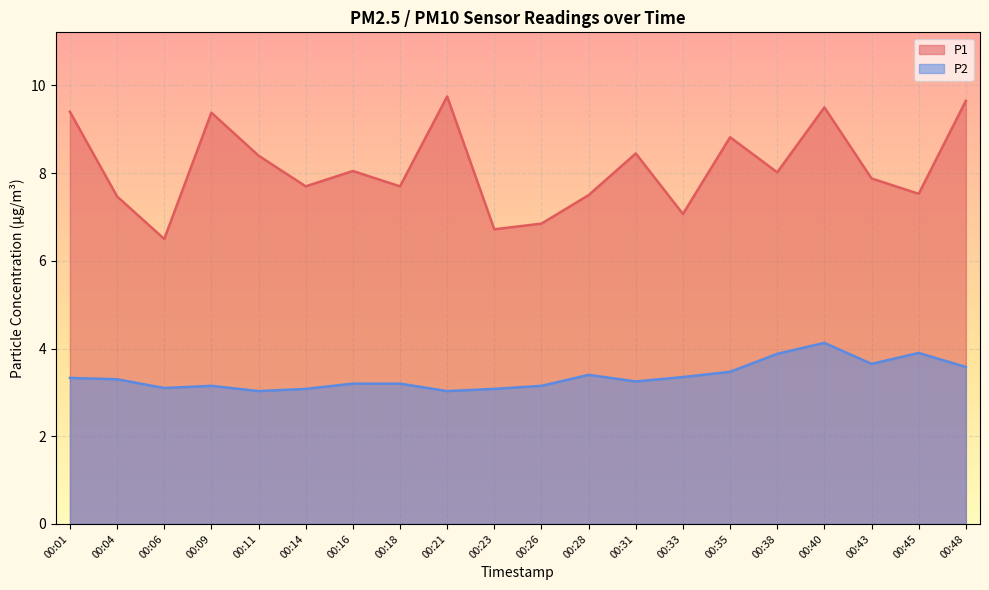

Reading left to right, what are all the values shown in this chart?

P1: 00:01=9.4	00:04=7.5	00:06=6.5	00:09=9.4	00:11=8.4	00:14=7.7	00:16=8.1	00:18=7.7	00:21=9.8	00:23=6.7	00:26=6.8	00:28=7.5	00:31=8.4	00:33=7.1	00:35=8.8	00:38=8.0	00:40=9.5	00:43=7.9	00:45=7.5	00:48=9.7
P2: 00:01=3.3	00:04=3.3	00:06=3.1	00:09=3.1	00:11=3.0	00:14=3.1	00:16=3.2	00:18=3.2	00:21=3.0	00:23=3.1	00:26=3.1	00:28=3.4	00:31=3.2	00:33=3.4	00:35=3.5	00:38=3.9	00:40=4.1	00:43=3.6	00:45=3.9	00:48=3.6